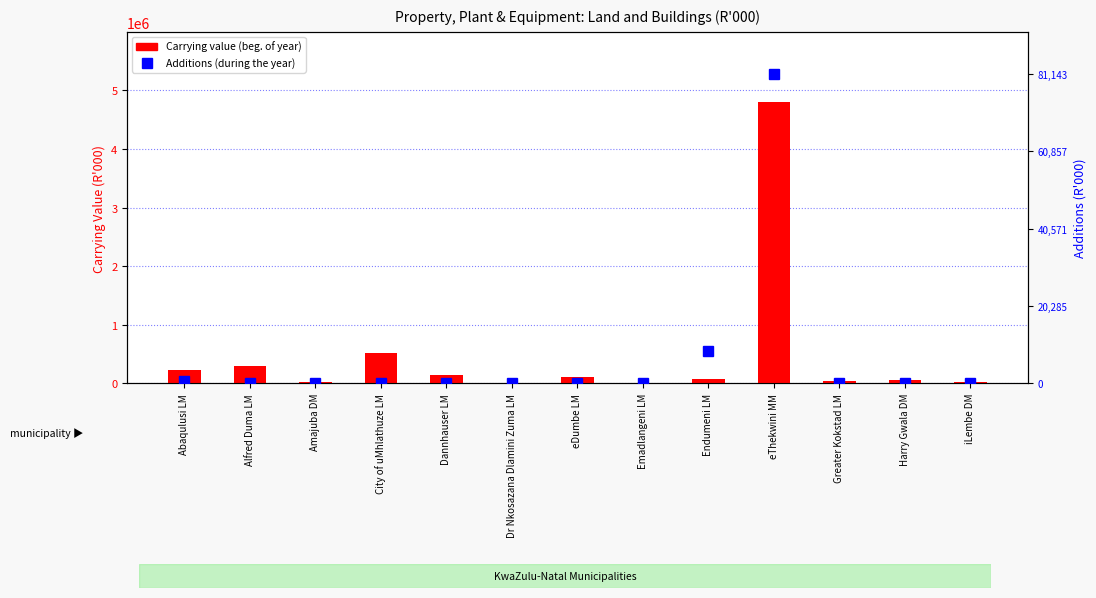

Between iLembe DM and Amajuba DM, which is larger?

iLembe DM